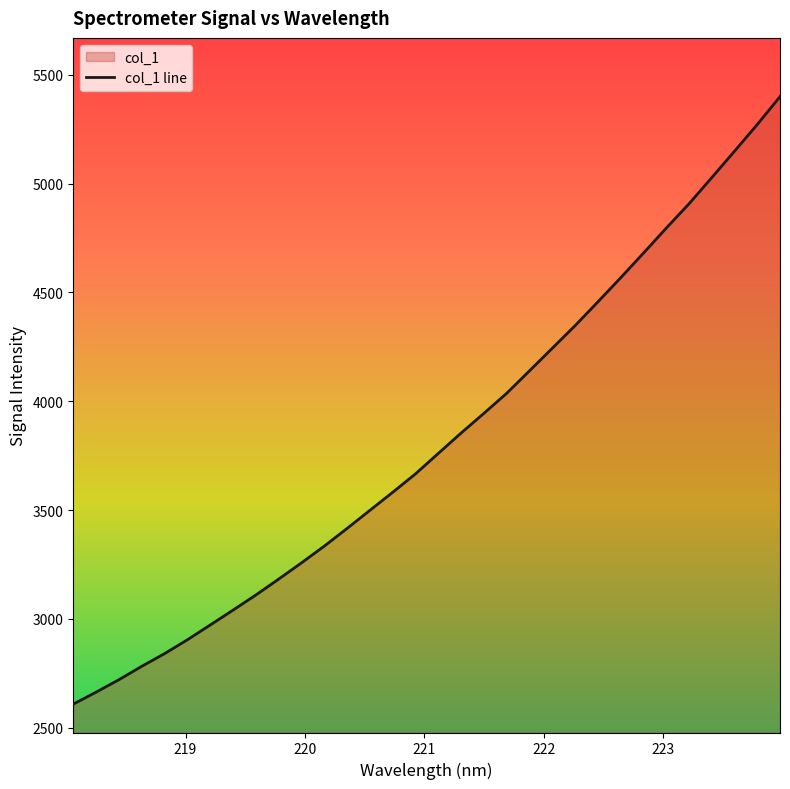

True or false: there are more than 2 points higher than both neighbors.

False